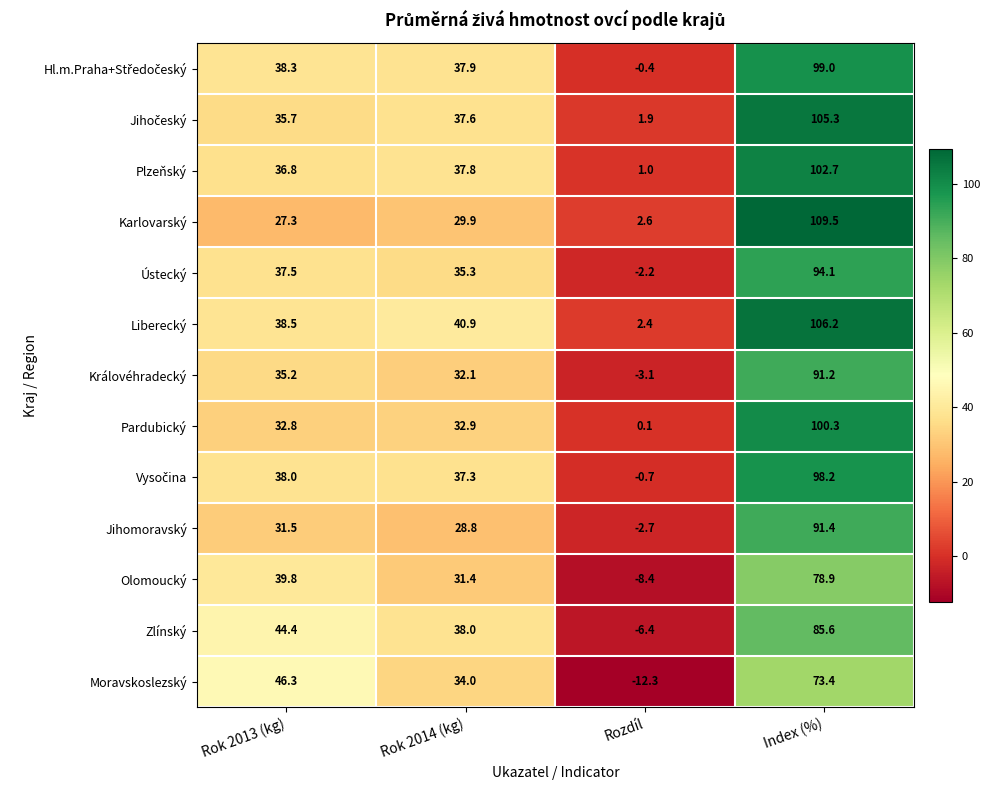

Which series has the largest total across all categories?

Liberecký